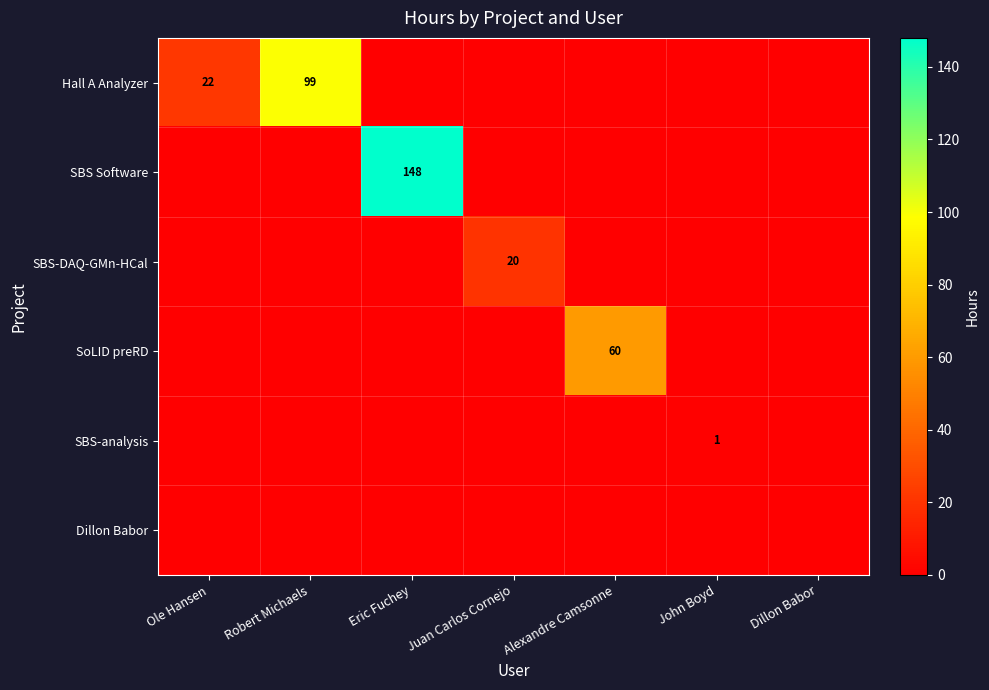

How many categories are shown in the chart?

7